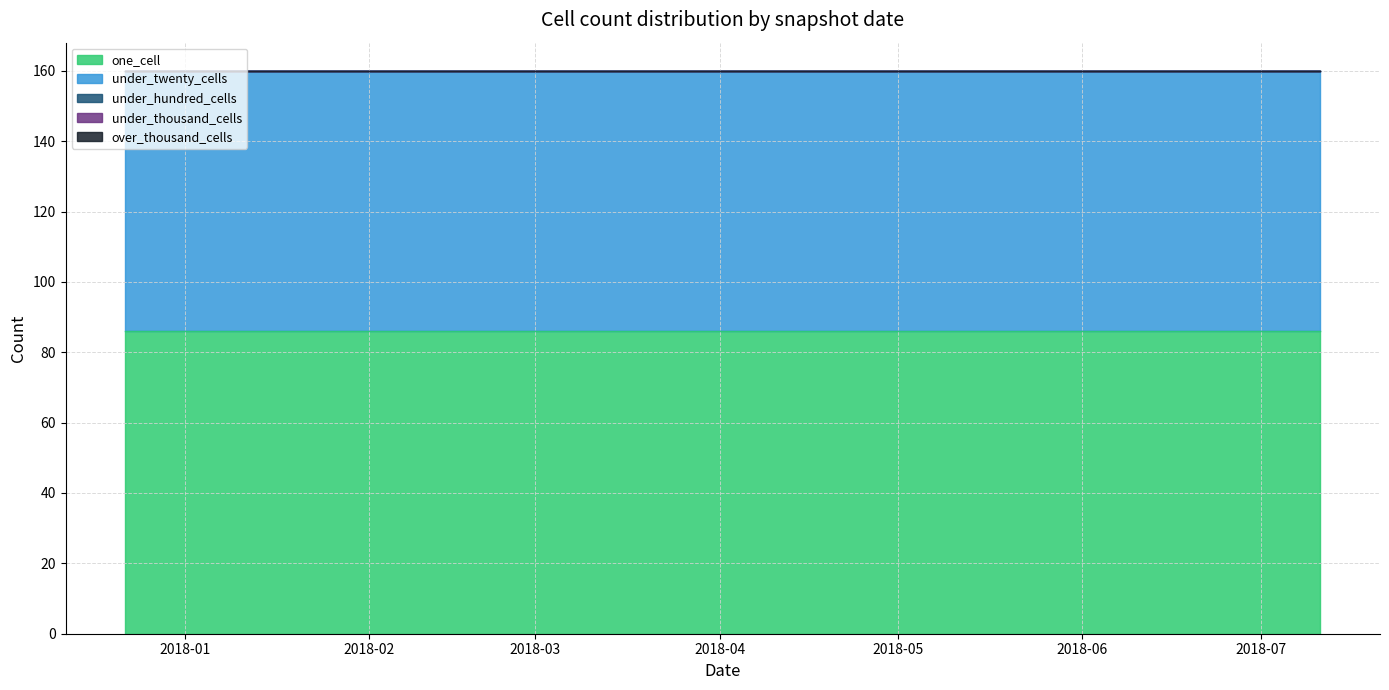

At which category does the chart reach its peak across all series?

2017-12-22